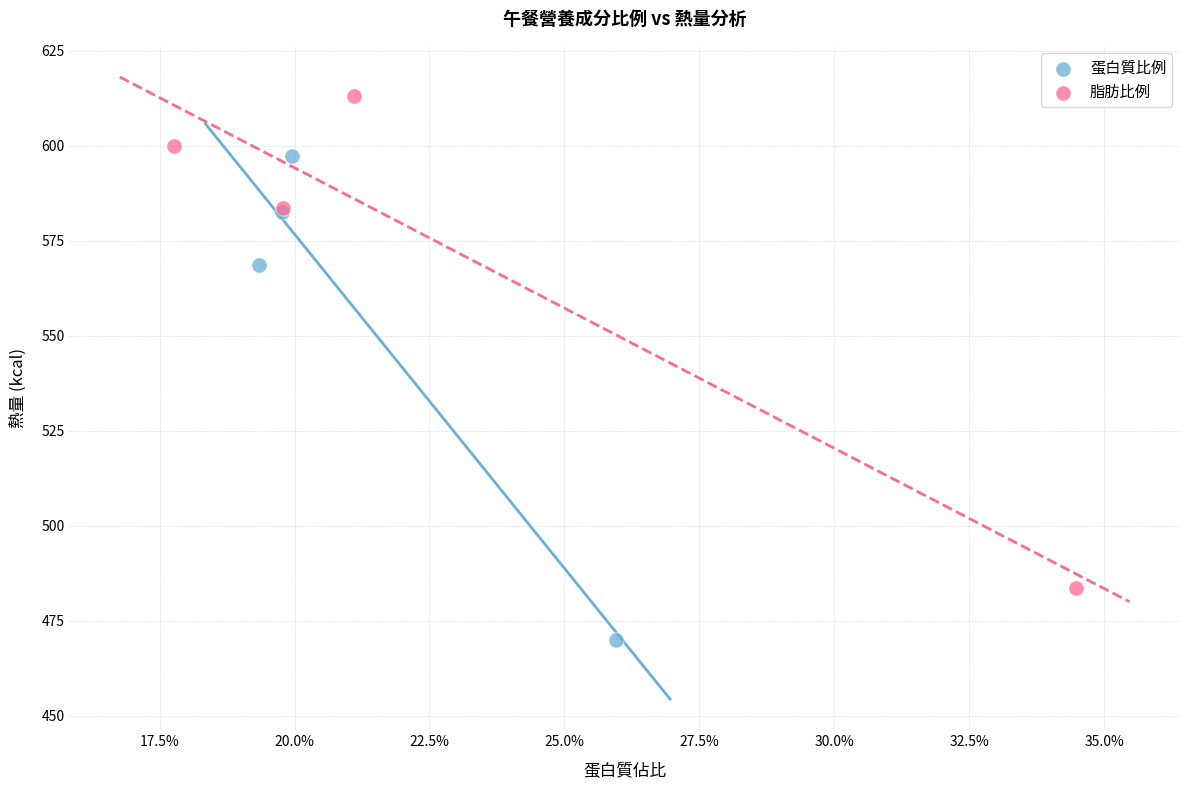

Which series contains the highest Y value?

脂肪比例